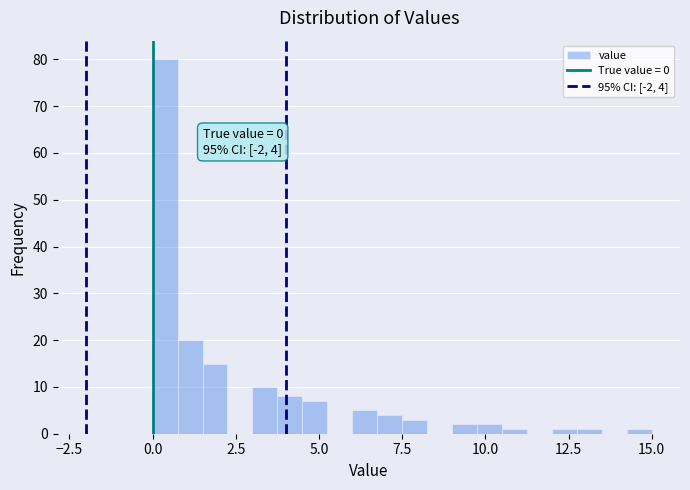

Read against the x-axis, roughly where is the centre of the tallest bar?

0.5